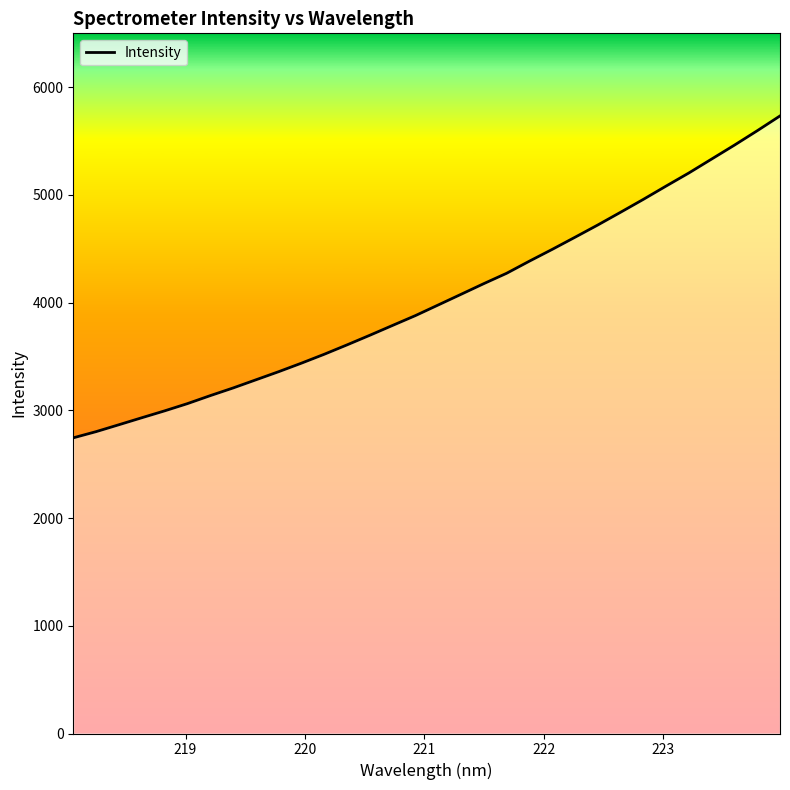

What is the difference between the maximum and minimum values?

2988.3